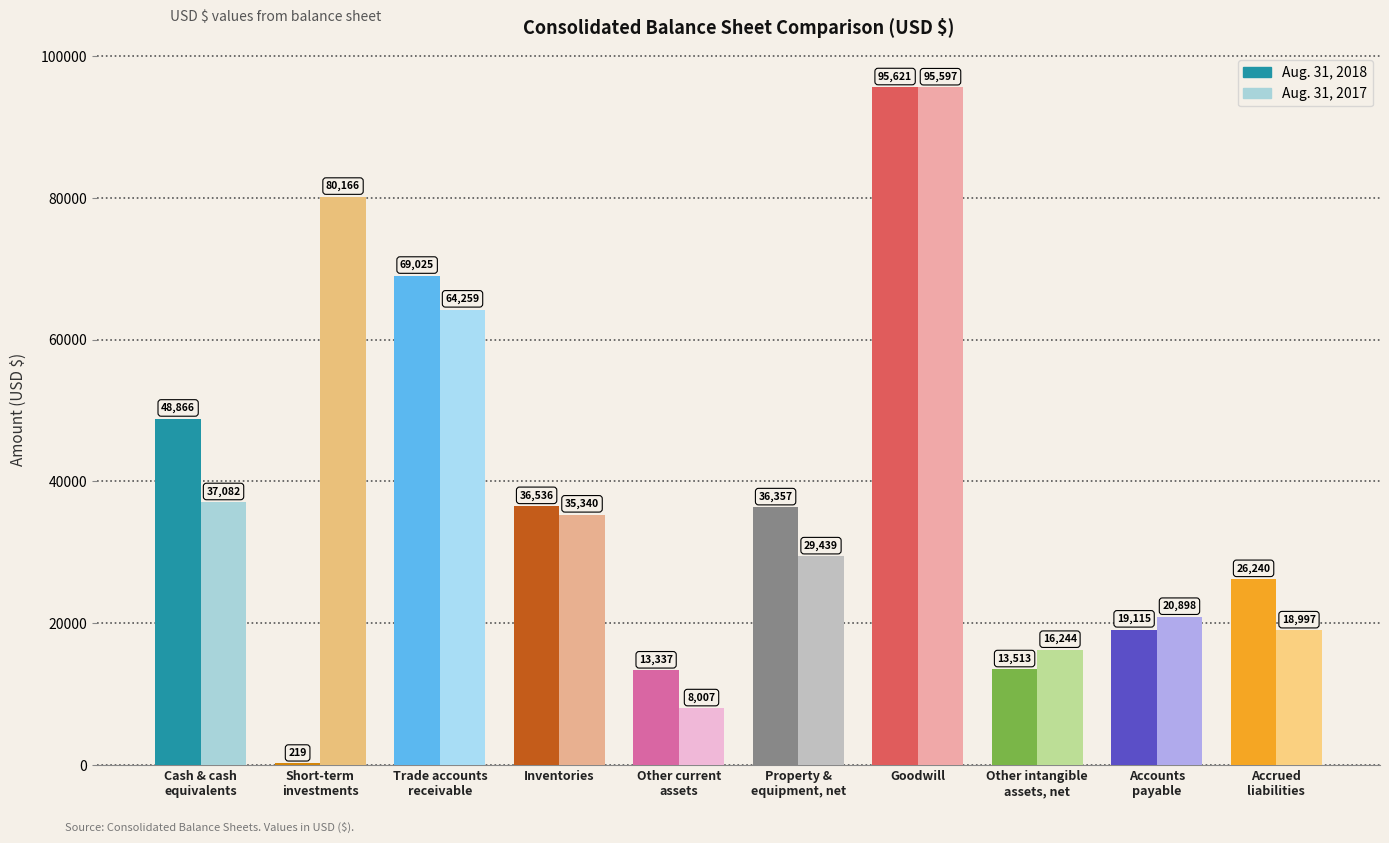

Which series has the largest total across all categories?

Aug. 31, 2017